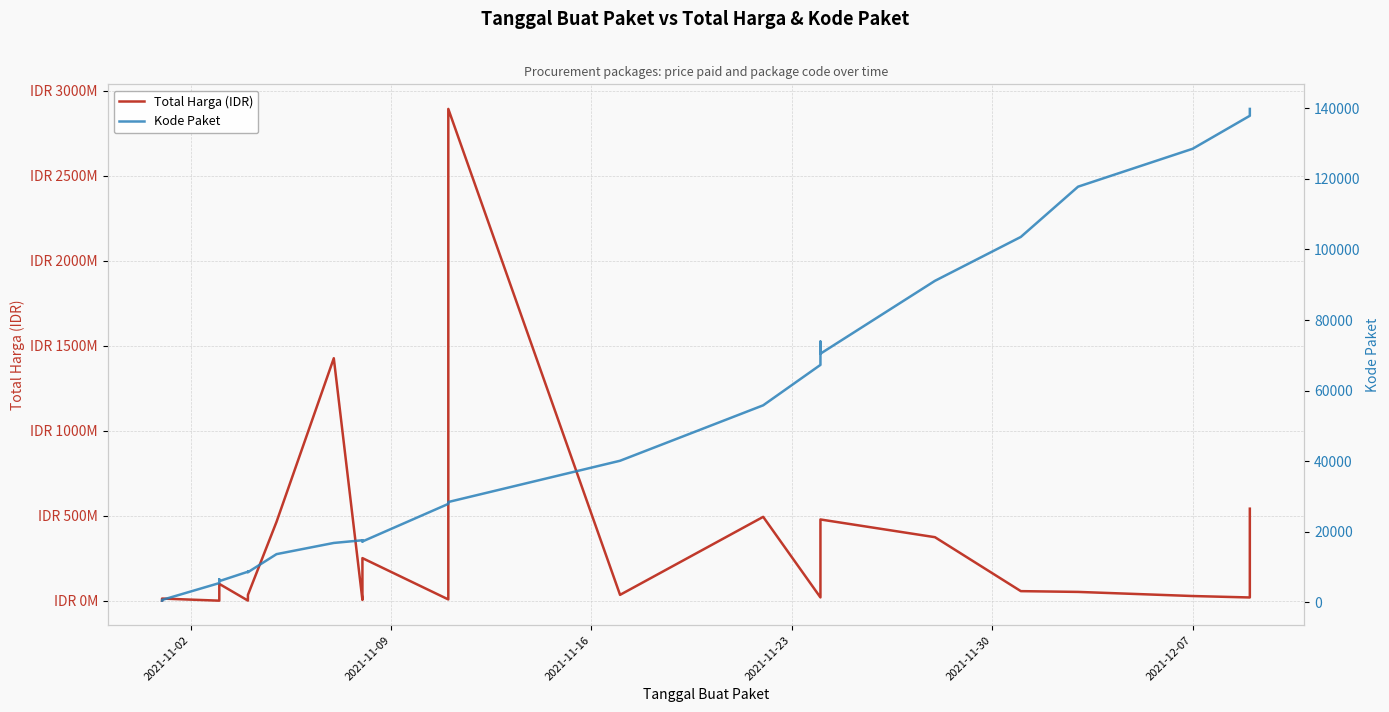

List the series in order of their overall mean, lowest first.

Kode Paket, Total Harga (IDR)